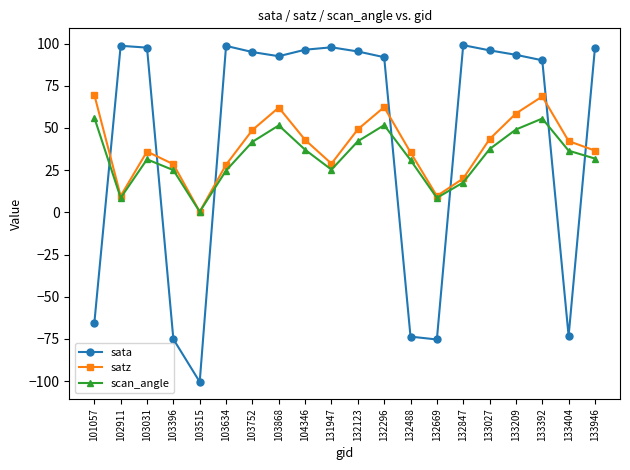

What is the value of the scan_angle point at the 11th from the left?

42.1